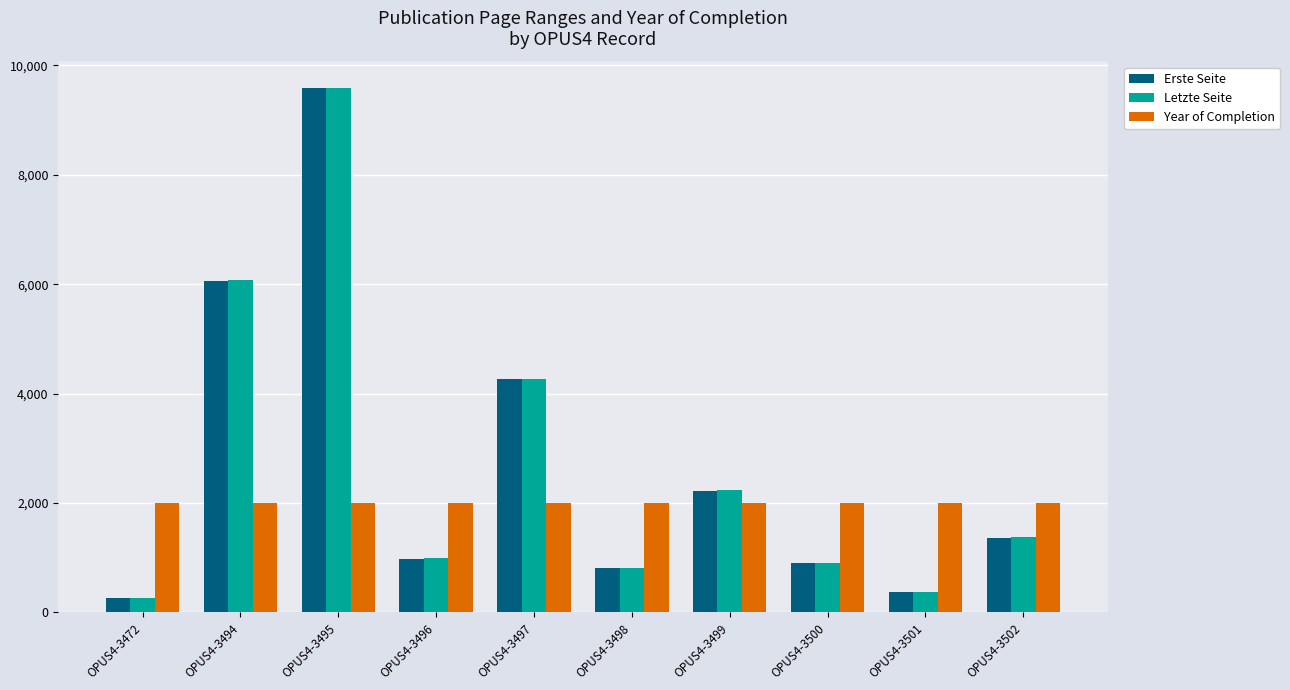

What is the sum of all Letzte Seite values?

26904